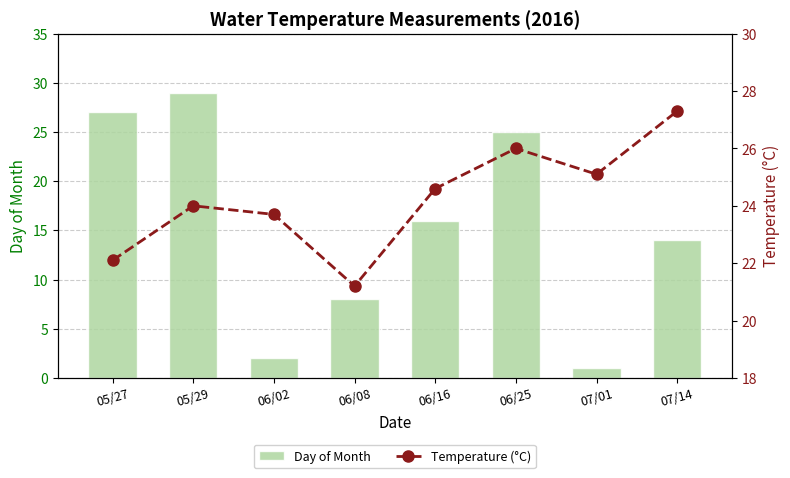

Read the Temperature (°C) value at 05/29.

24.0